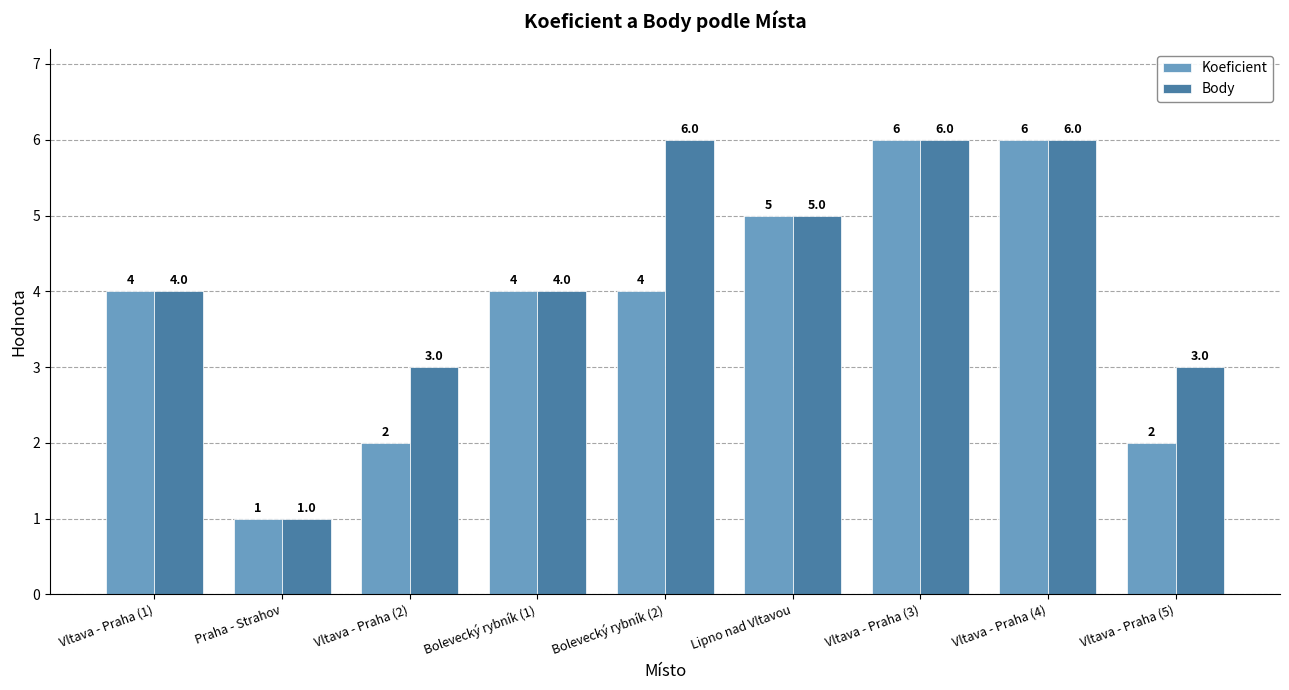

What is the sum of all Koeficient values?

34